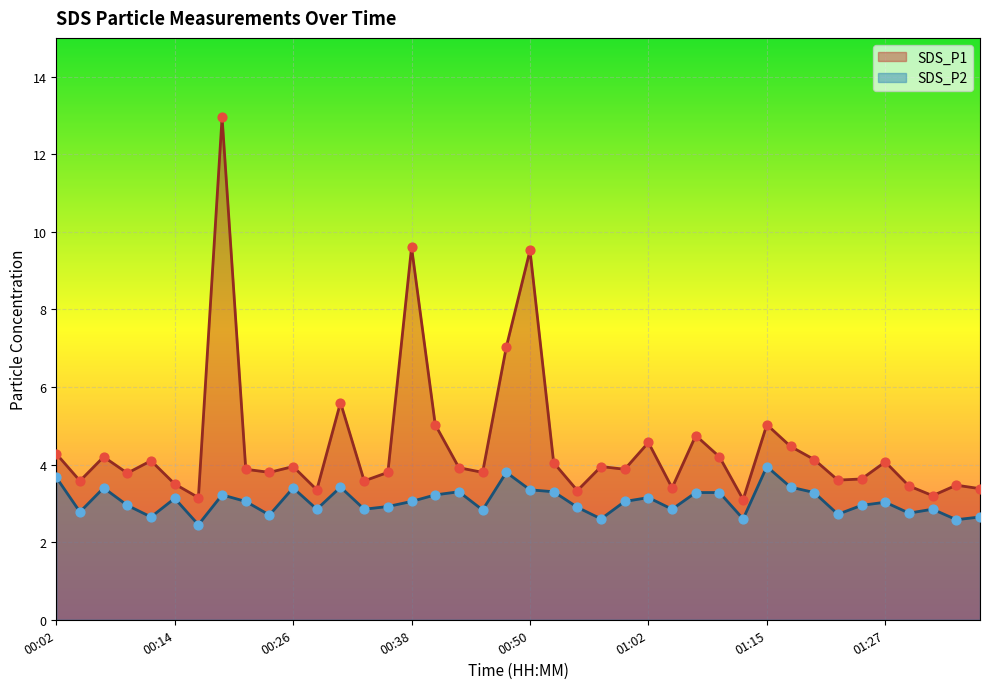

Is the value of SDS_P1 at 00:38 greater than the value of SDS_P2 at 00:38?

Yes